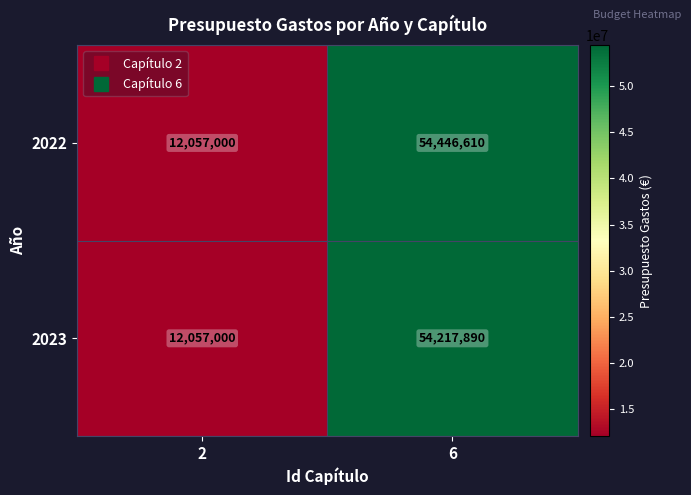

Reading left to right, extract all data points from this chart.

2022: 2=12057000	6=54446610
2023: 2=12057000	6=54217890